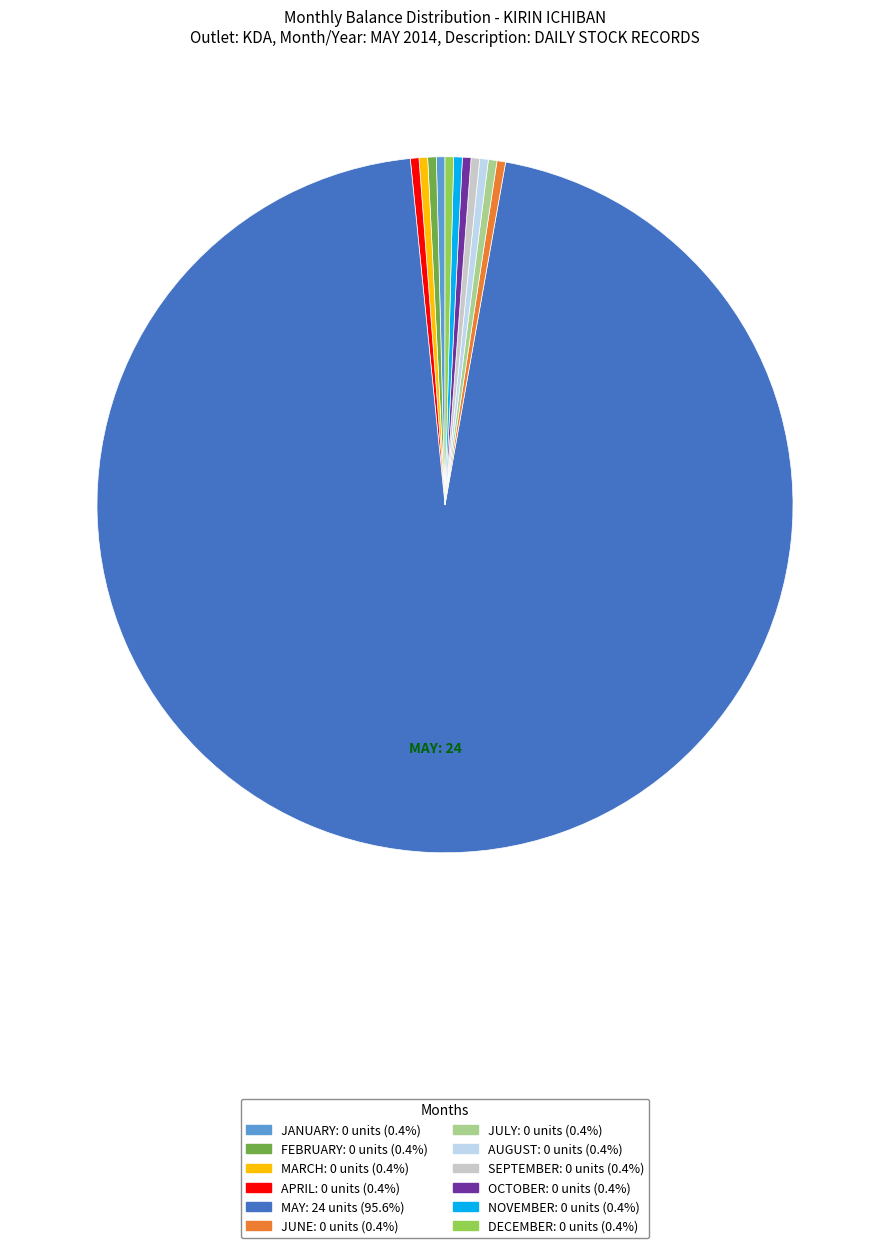

How many segments does this pie chart have?

12